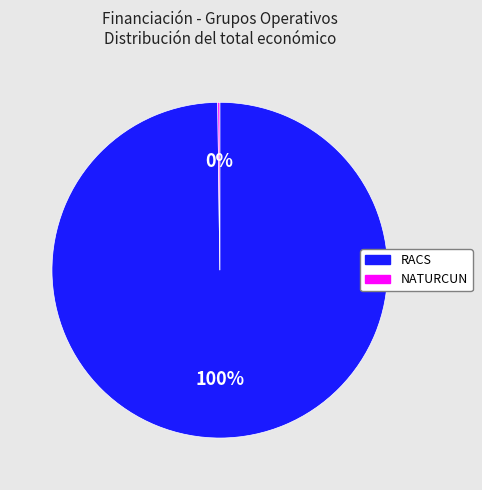

To the nearest percent, what is the difference between the largest and smallest slice percentages?

100%